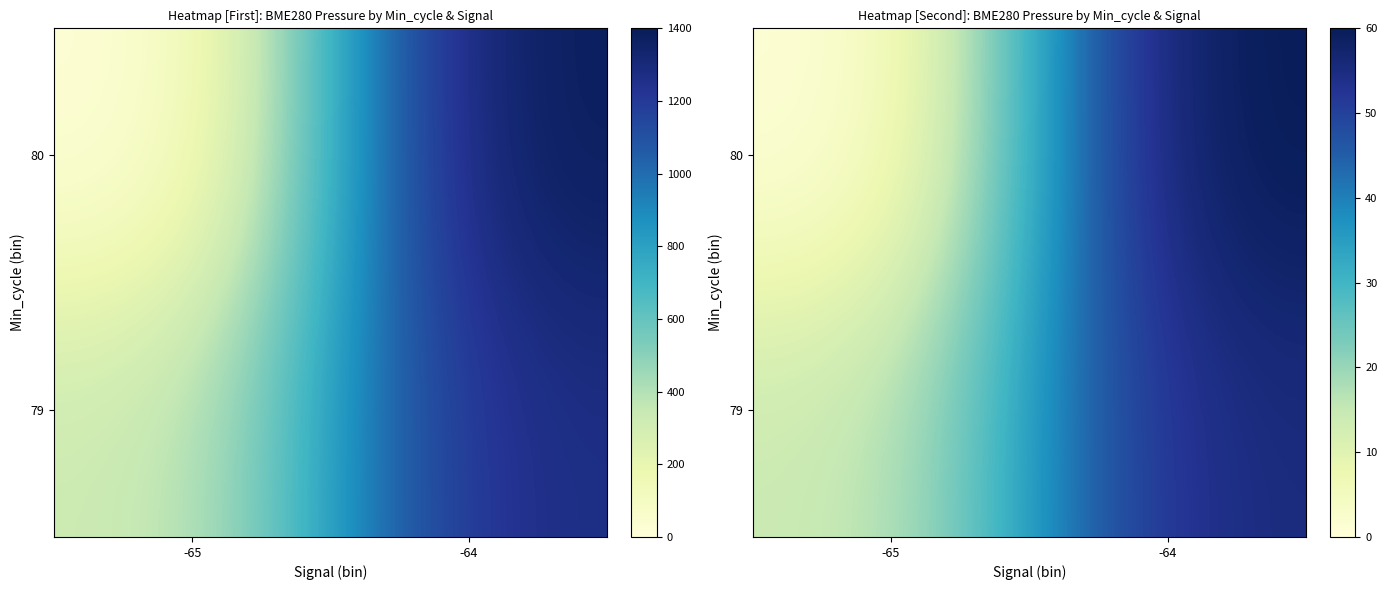

At which label does 79 reach its peak?

-64